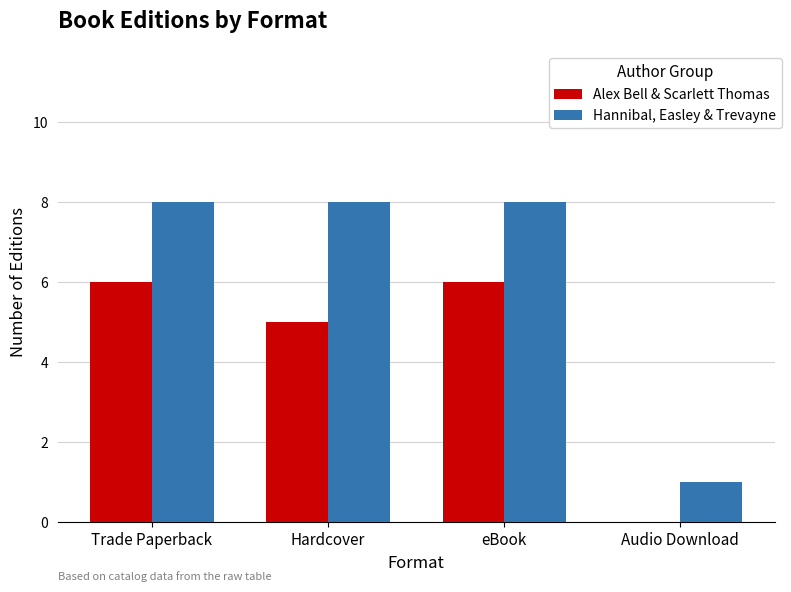

What is the maximum value shown in the chart?

8